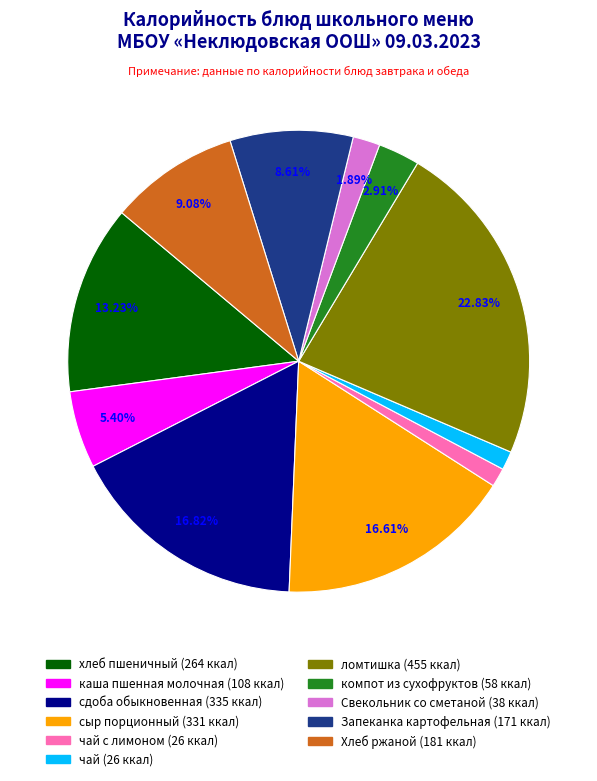

Count the number of slices in the pie.

11